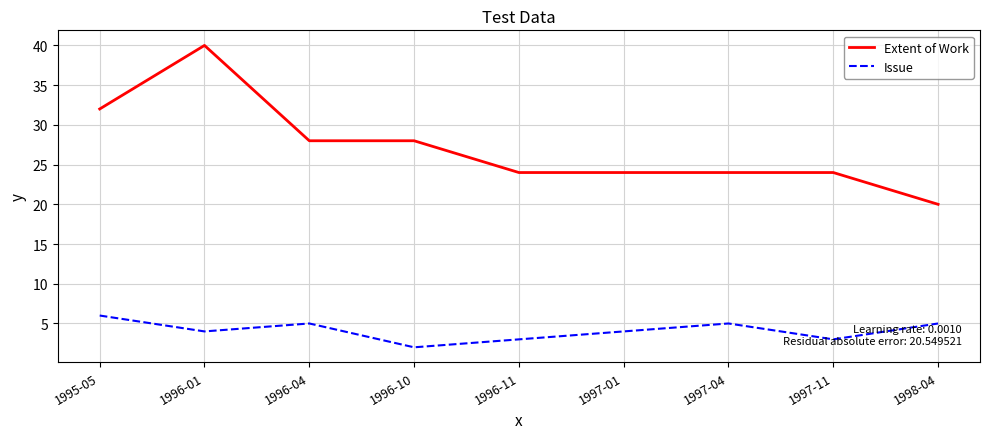

Rank the series by their average value, from lowest to highest.

Issue, Extent of Work